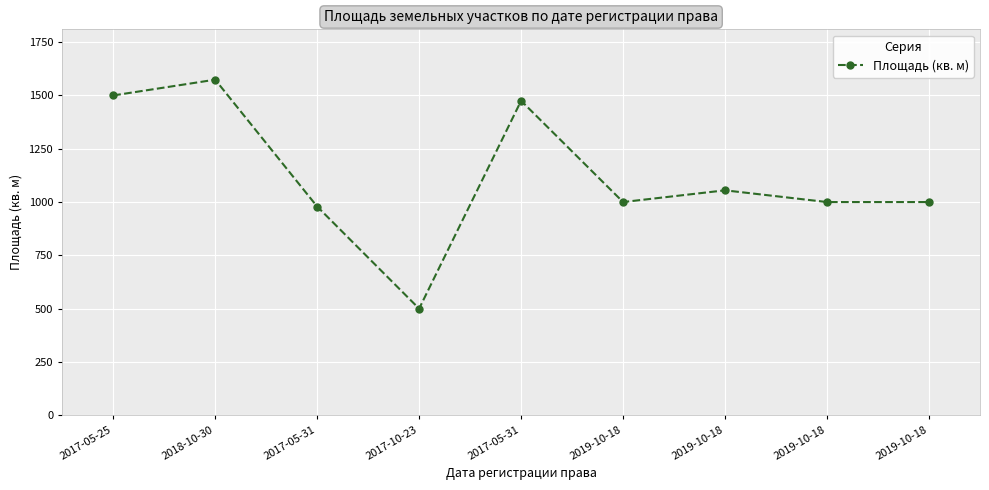

At which label is the value closest to 1037?

2019-10-18